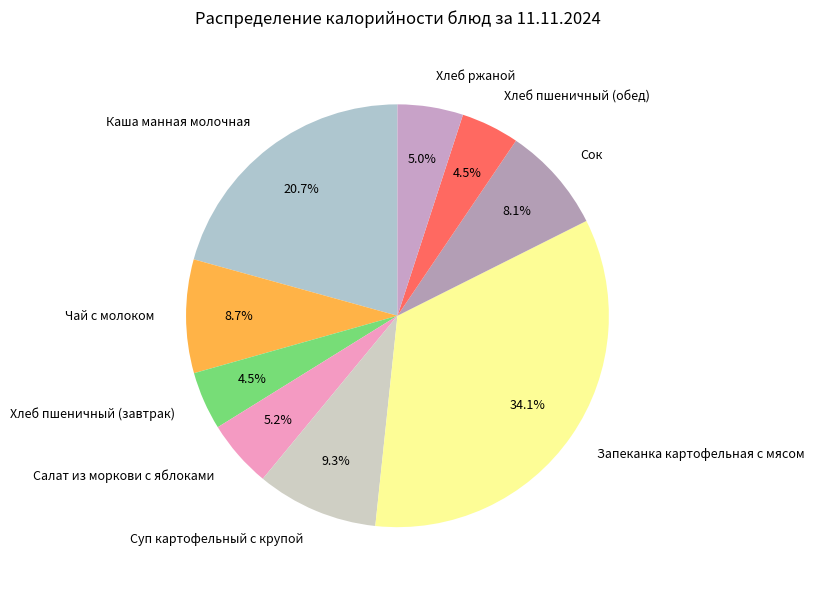

True or false: Салат из моркови с яблоками accounts for 5% of the total.

True